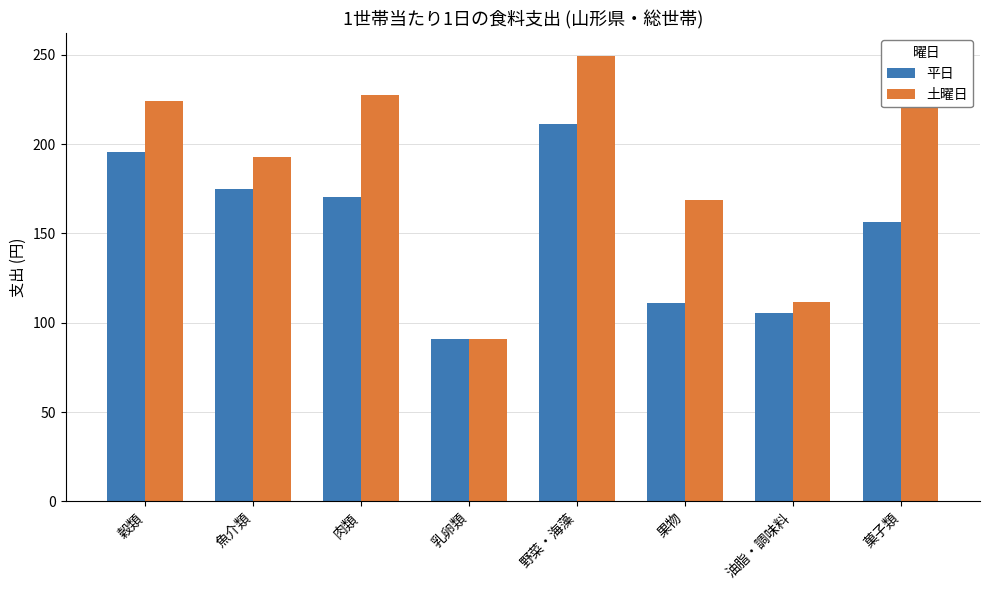

What is the sum of all 土曜日 values?

1507.0